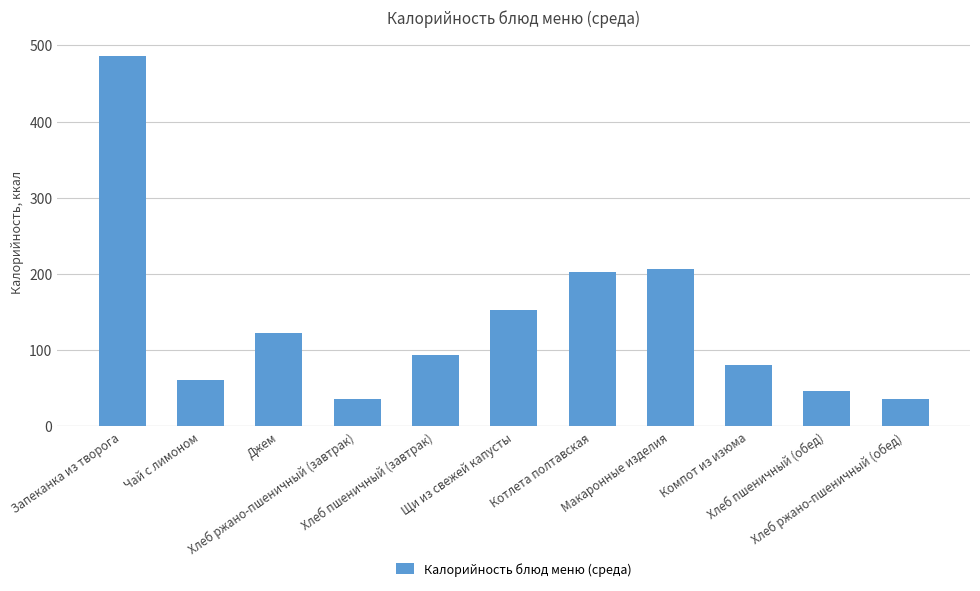

Approximately how many times larger is the value at Хлеб пшеничный (обед) compared to Запеканка из творога?

0.1